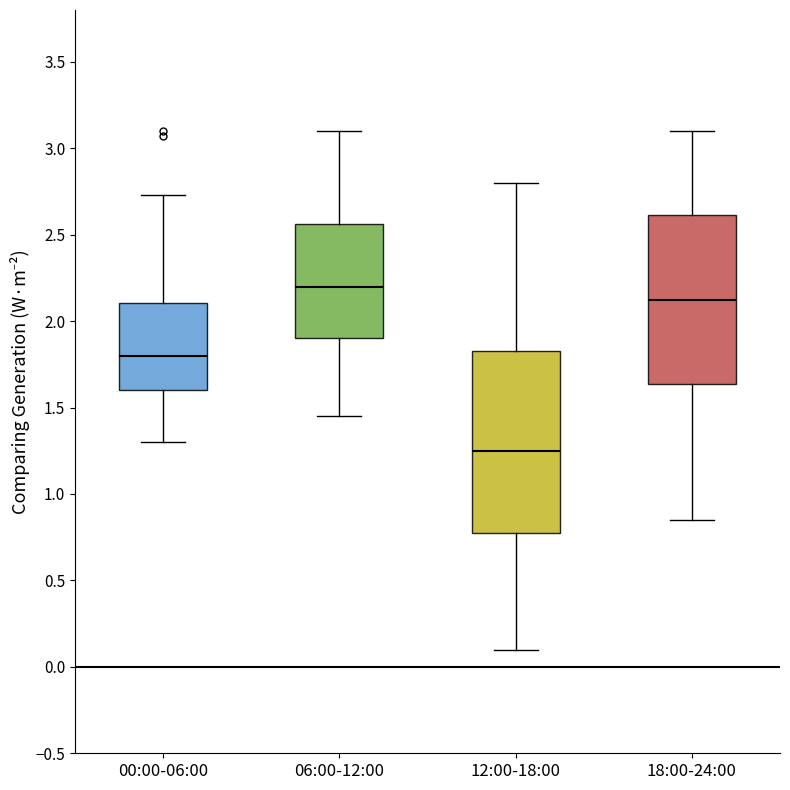

Comparing the boxes themselves (not the whiskers), which one is the tallest?

12:00-18:00